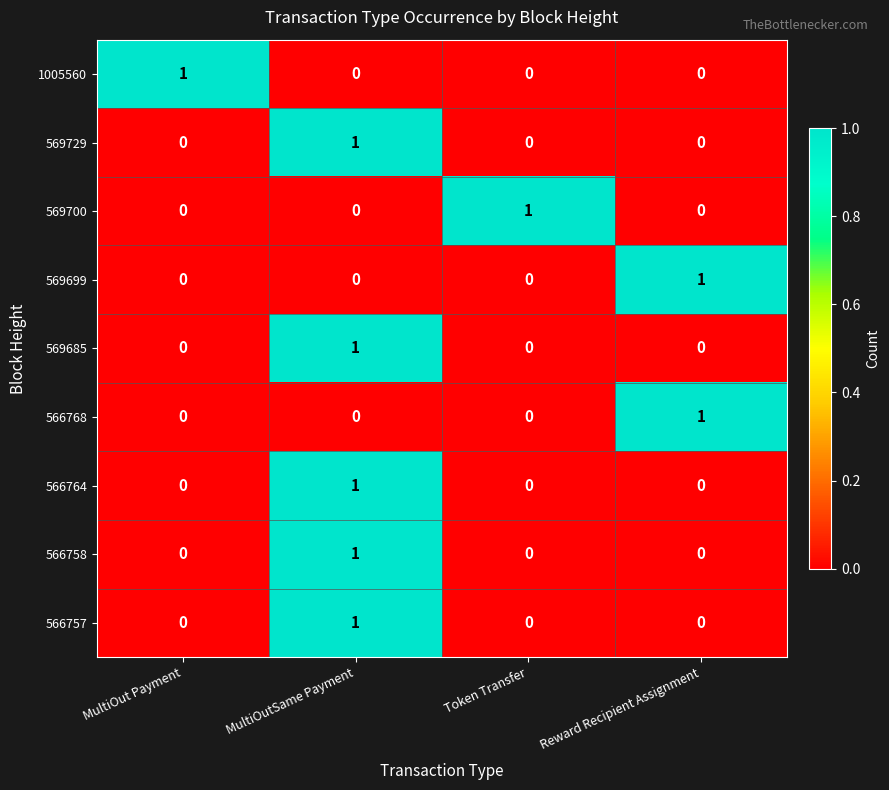

At how many categories does at least one series exceed 0?

4